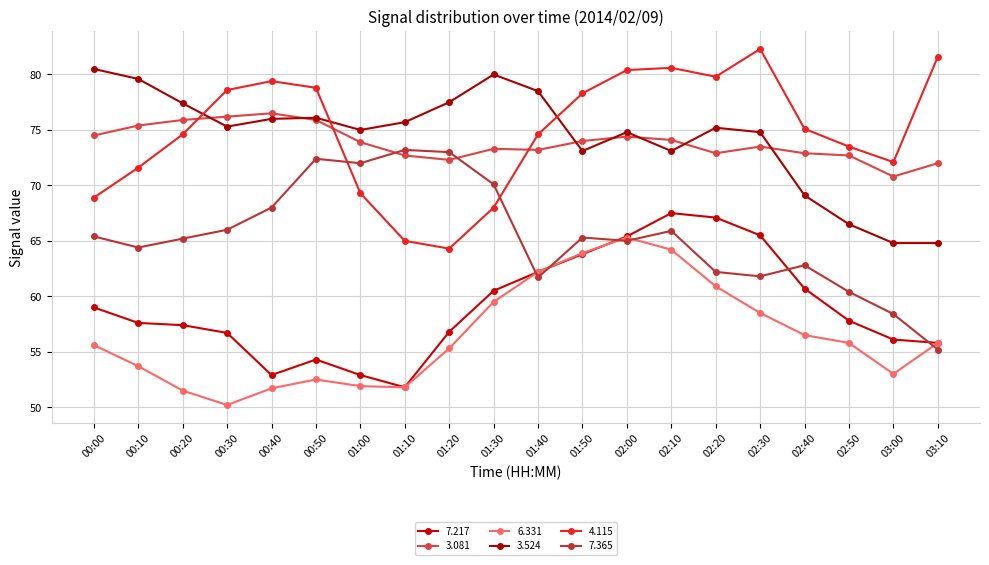

What are all the series names shown in the legend?

7.217, 3.081, 6.331, 3.524, 4.115, 7.365